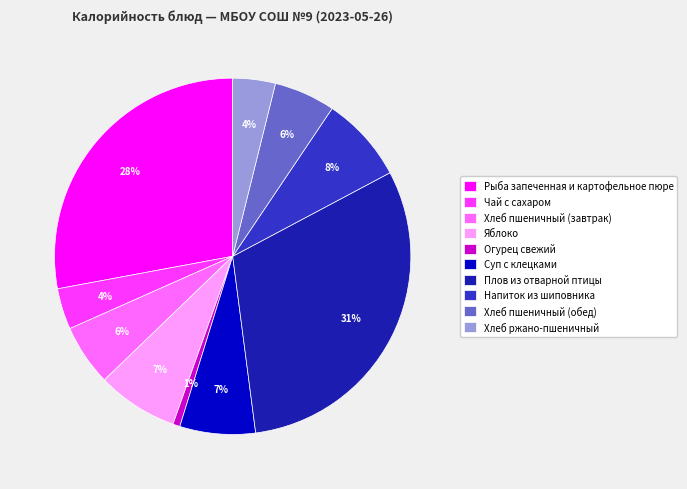

Between Хлеб ржано-пшеничный and Хлеб пшеничный (обед), which is larger?

Хлеб пшеничный (обед)